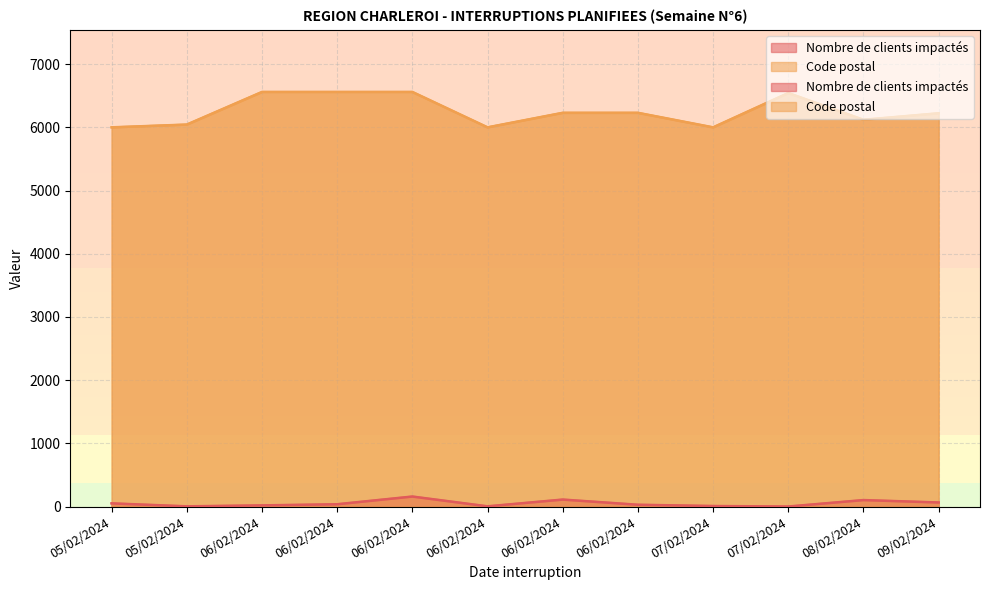

True or false: Code postal and Nombre de clients impactés cross at least once.

False